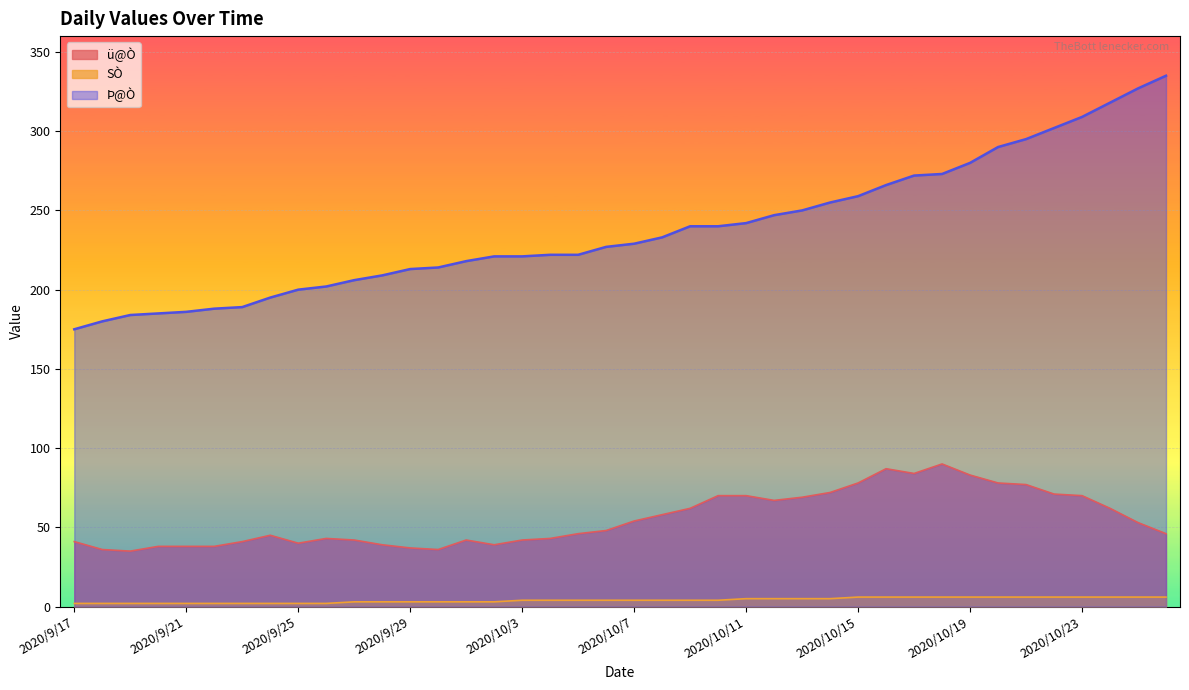

How many distinct data groups are displayed?

3